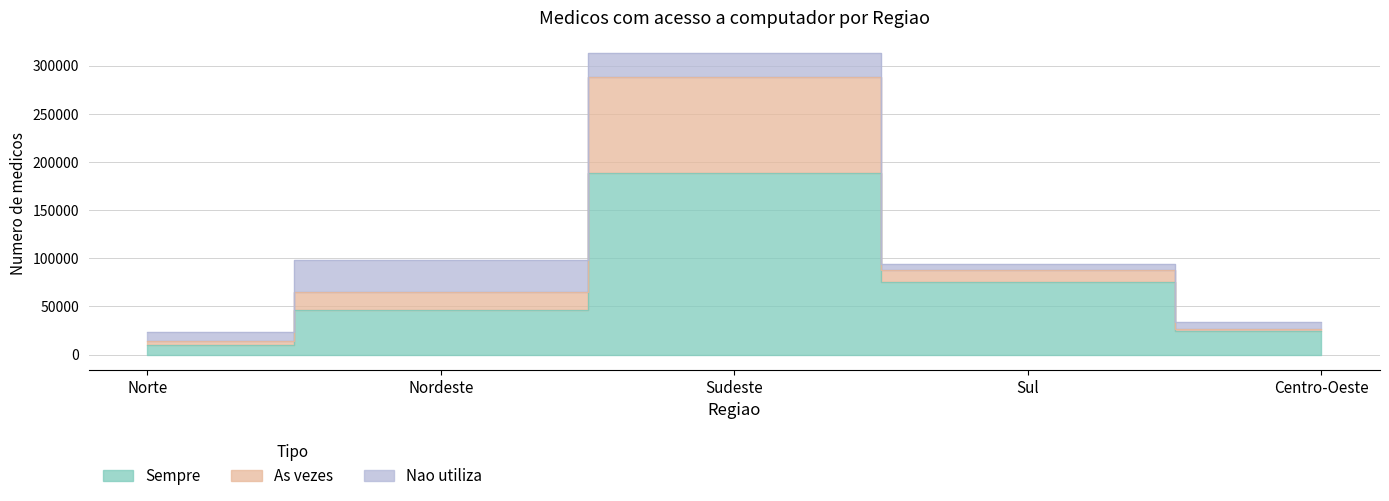

What is the lowest value of the Sempre series?

10177